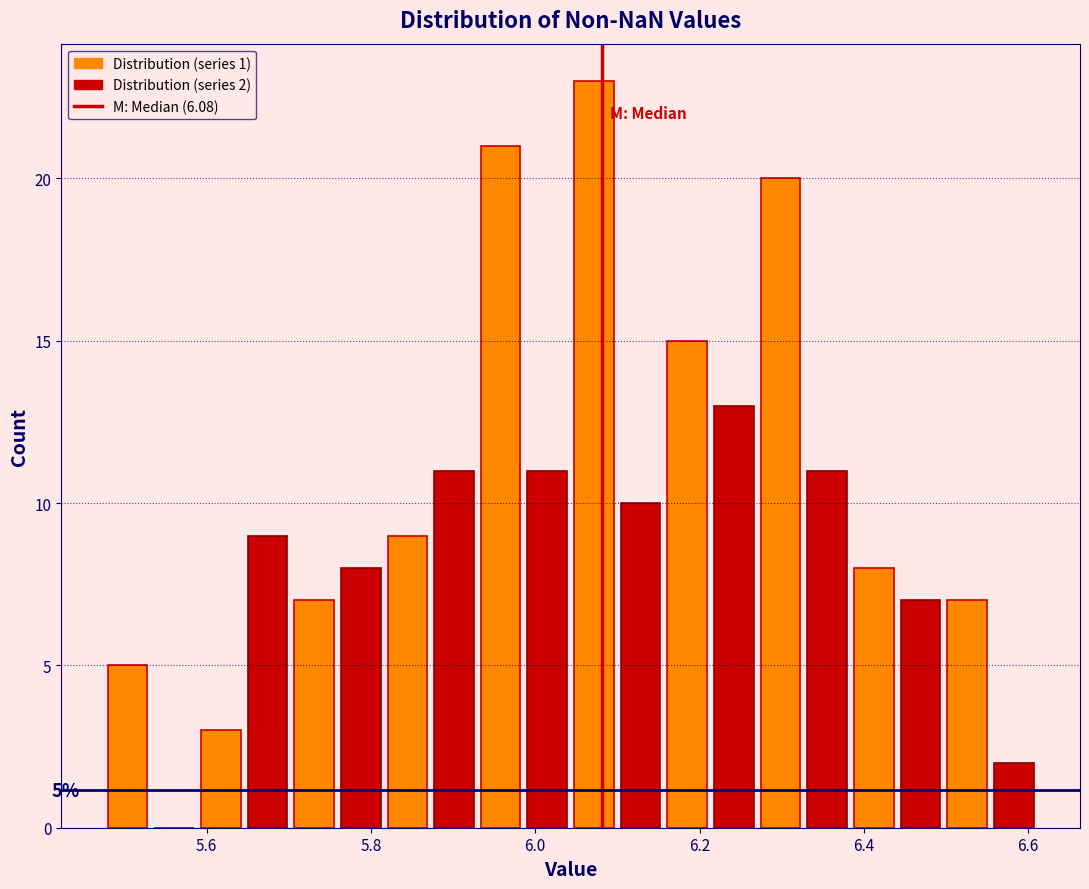

Read against the x-axis, roughly where is the centre of the tallest bar?

6.08